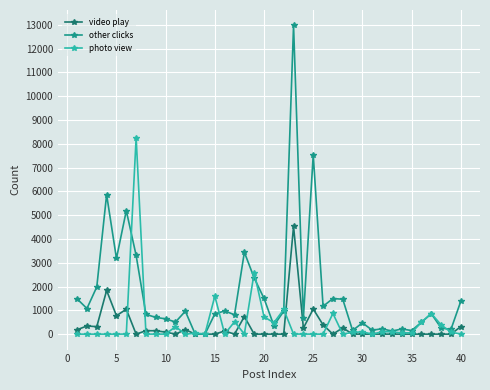

After their last crossing, which series has the higher values: photo view or other clicks?

other clicks